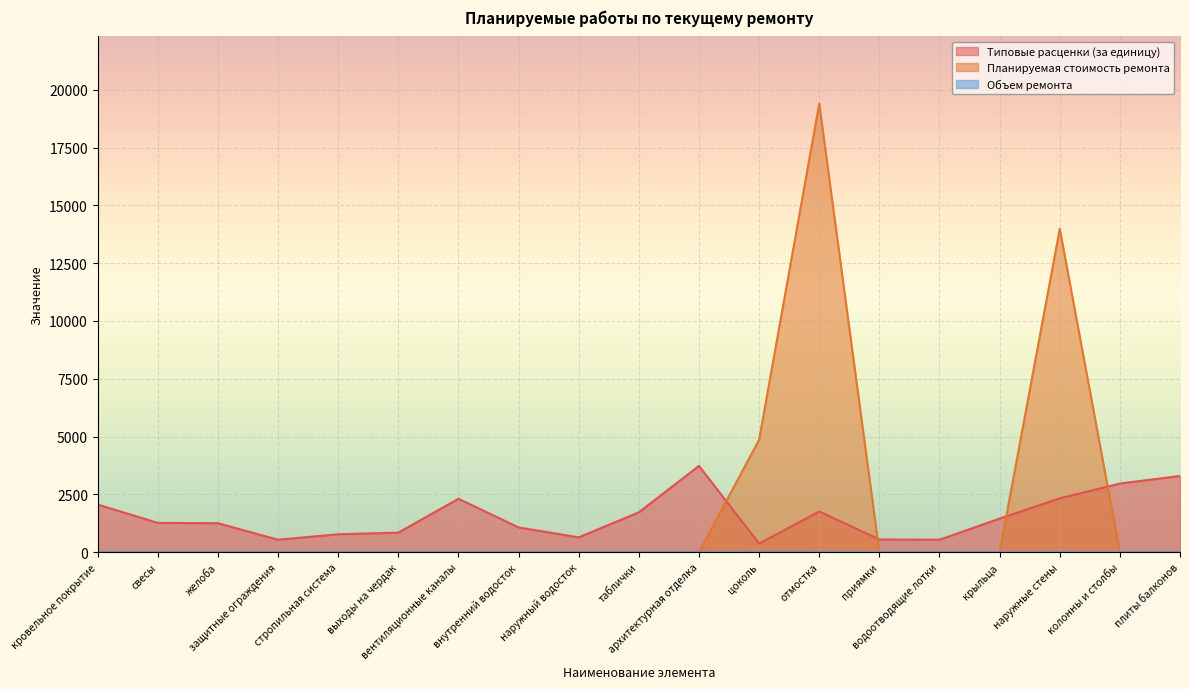

What is the spread (max minus min) of values at крыльца?

1455.0